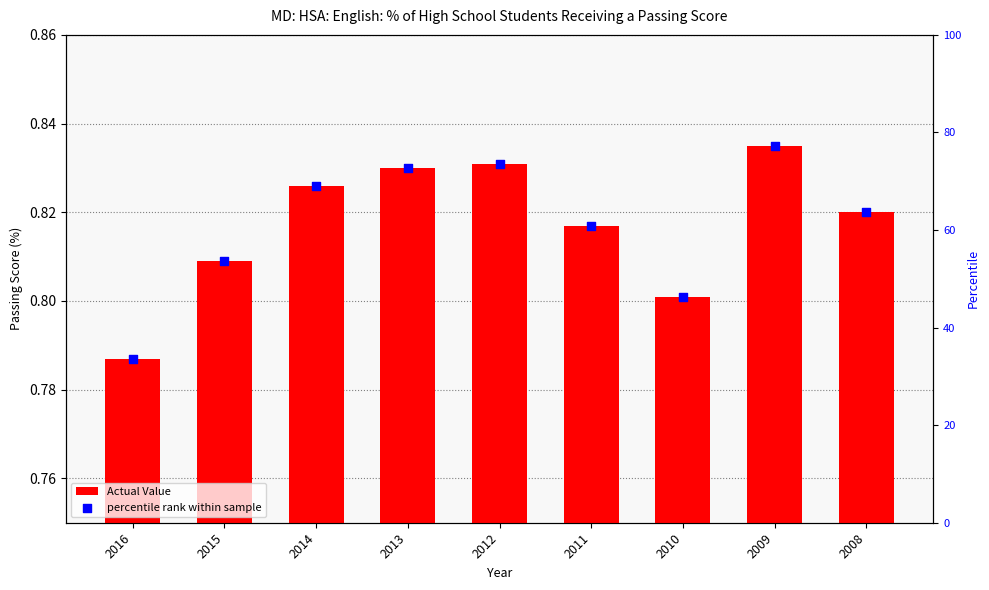

At how many categories does at least one series exceed 45?

8